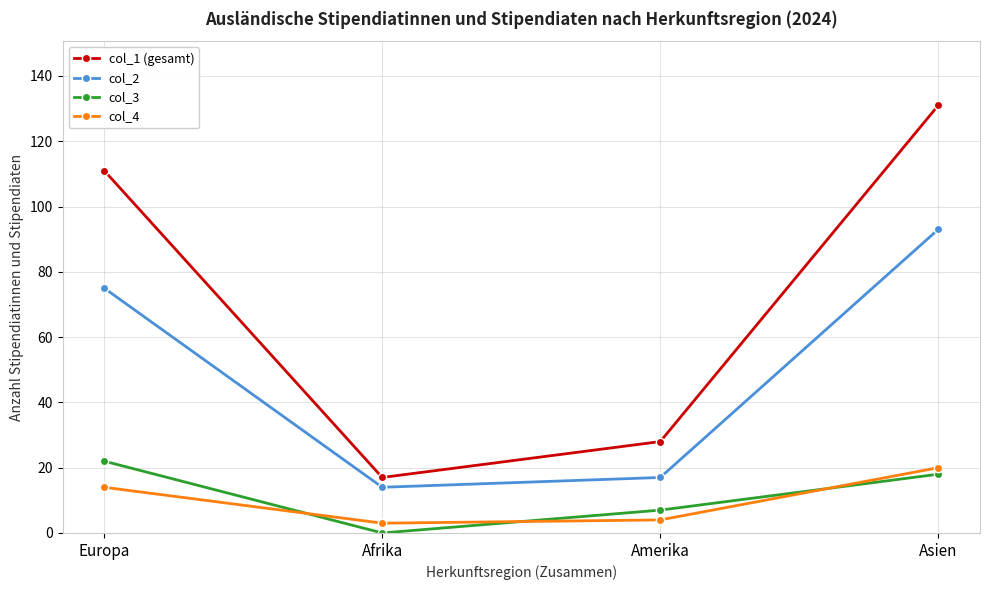

True or false: col_2 and col_3 intersect in this chart.

False